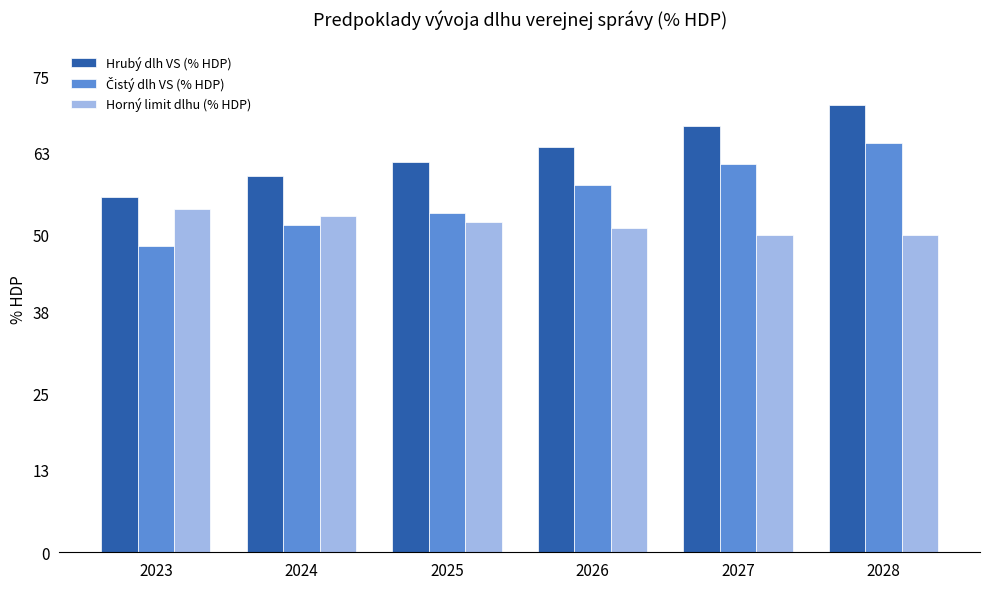

List the labels in order of Hrubý dlh VS (% HDP) value, largest first.

2028, 2027, 2026, 2025, 2024, 2023